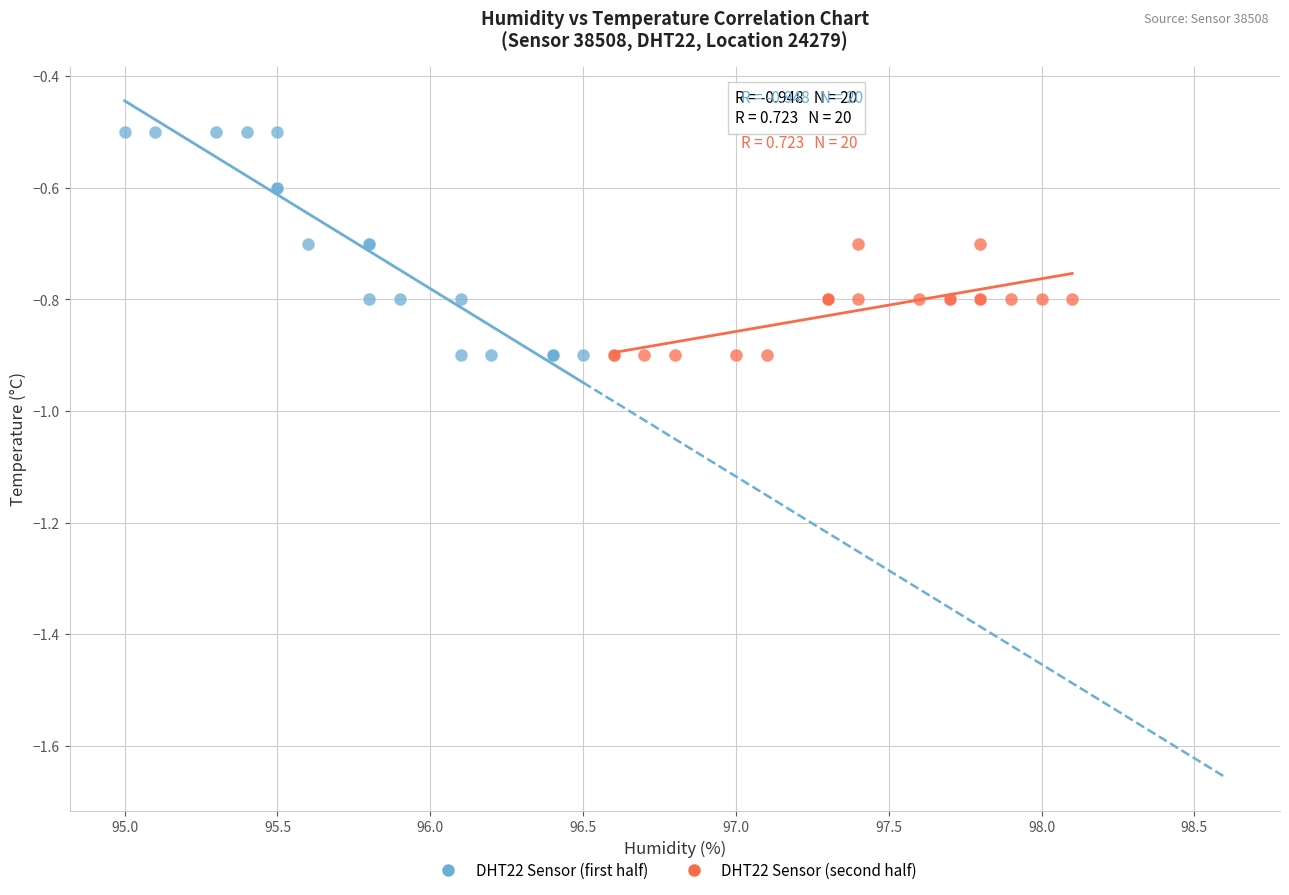

What are all the series names shown in the legend?

DHT22 Sensor (first half), DHT22 Sensor (second half)